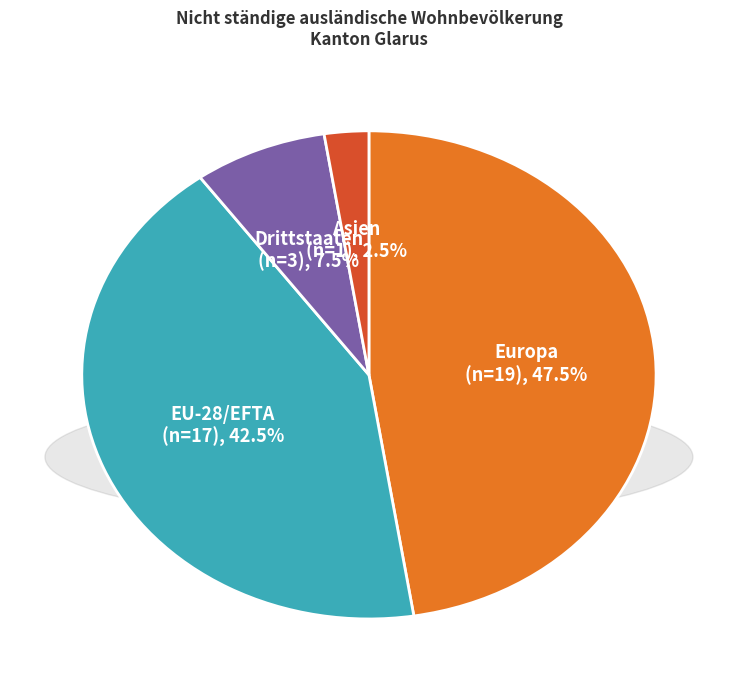

To the nearest percent, what is the average slice percentage?

25%